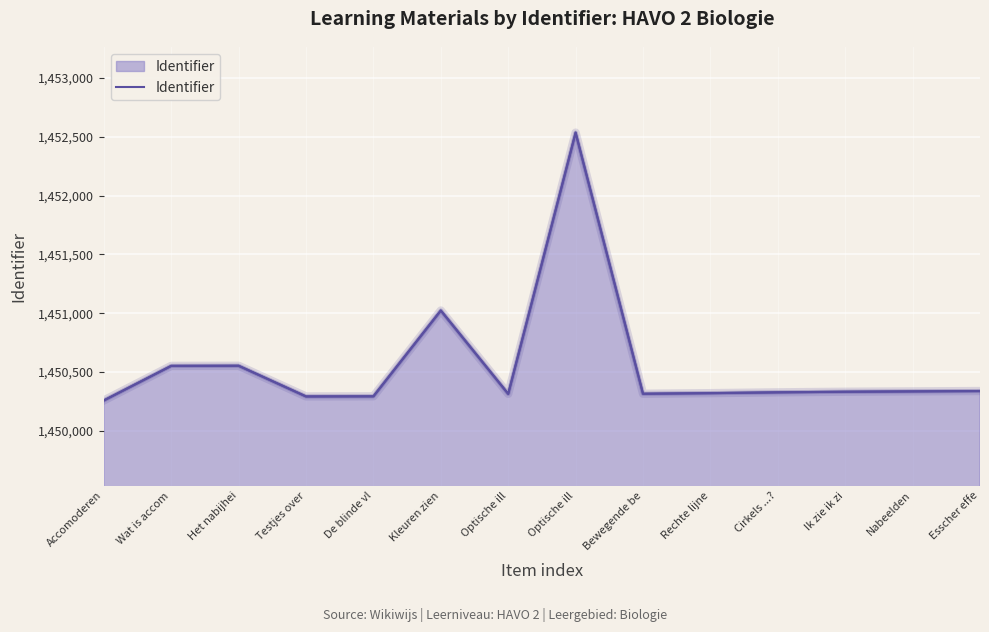

What is the change in value from Optische ill to Rechte lijne?

-2216